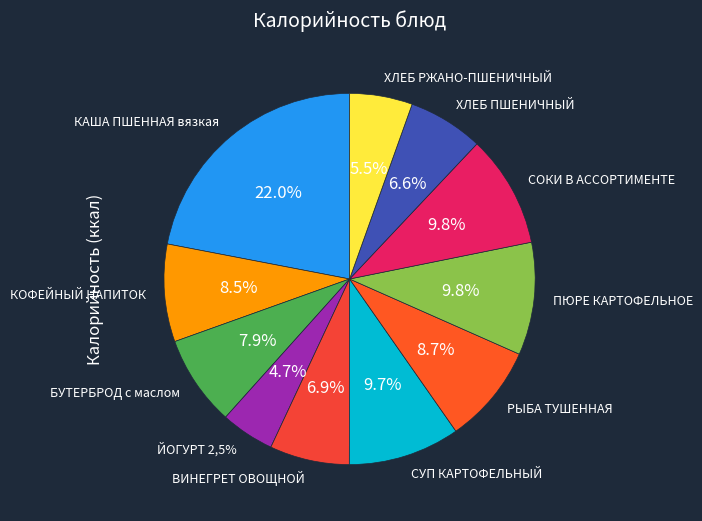

What is the ratio of the value at КАША ПШЕННАЯ вязкая to the value at КОФЕЙНЫЙ НАПИТОК?

2.6